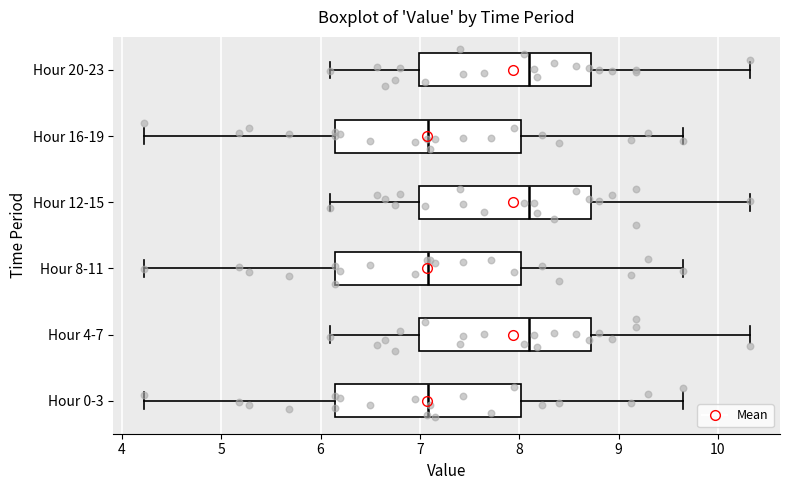

Reading bottom to top, transcribe this box plot: for each box, give where its median line is, the range the box spans, and where its two whiskers end, as read against the x-axis. The values are not printed on the chart, so give them approximately, as read against the axis.

Hour 0-3: median 7.1, box 6.2 to 8.0, whiskers 4.2 to 9.7
Hour 4-7: median 8.1, box 7.0 to 8.7, whiskers 6.1 to 10.3
Hour 8-11: median 7.1, box 6.2 to 8.0, whiskers 4.2 to 9.7
Hour 12-15: median 8.1, box 7.0 to 8.7, whiskers 6.1 to 10.3
Hour 16-19: median 7.1, box 6.2 to 8.0, whiskers 4.2 to 9.7
Hour 20-23: median 8.1, box 7.0 to 8.7, whiskers 6.1 to 10.3